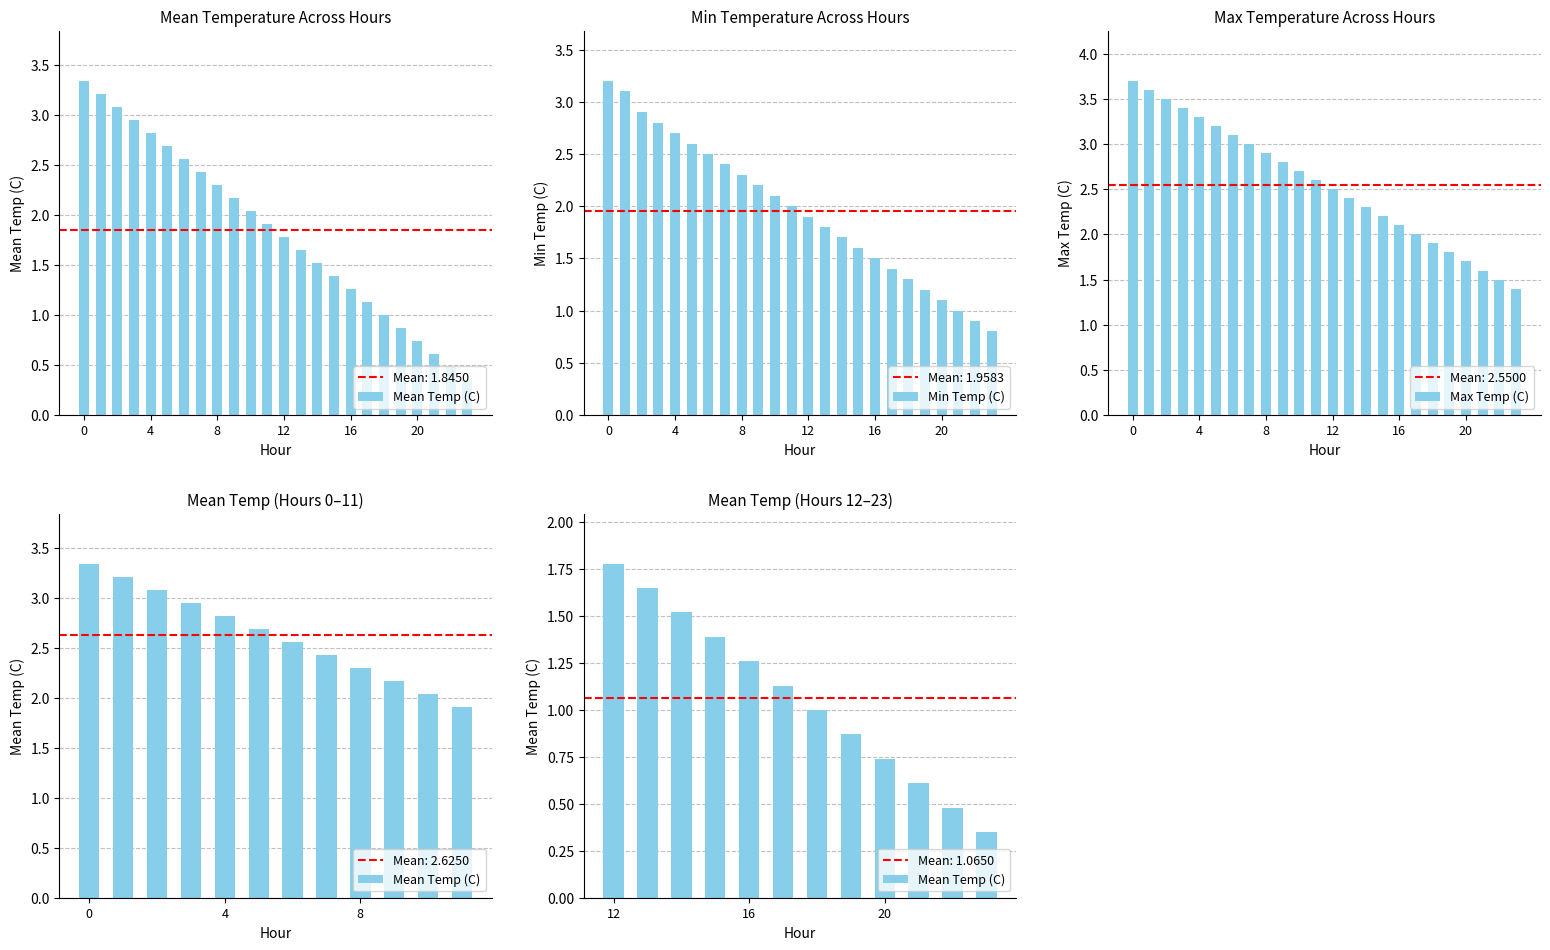

Read the Min Temperature value at 19.

1.2